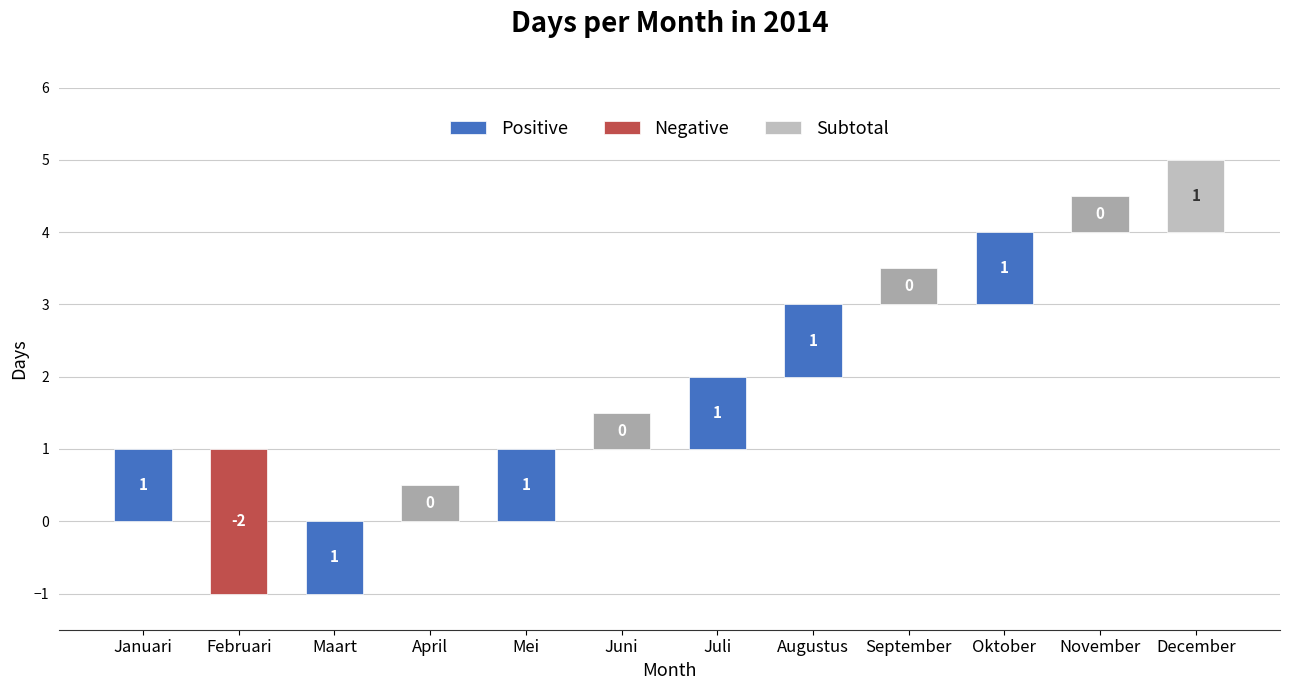

What is the difference between the values at April and Augustus?

1